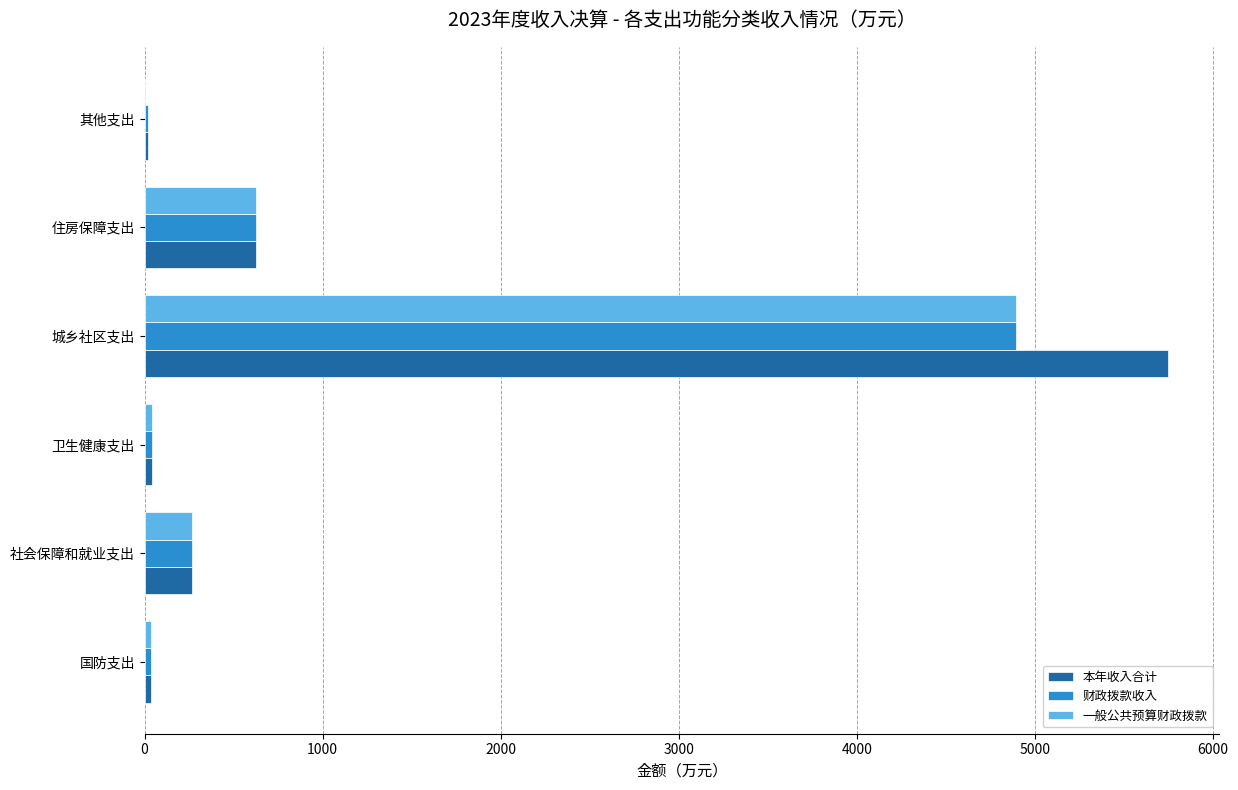

At which category is the sum across all series the highest?

城乡社区支出